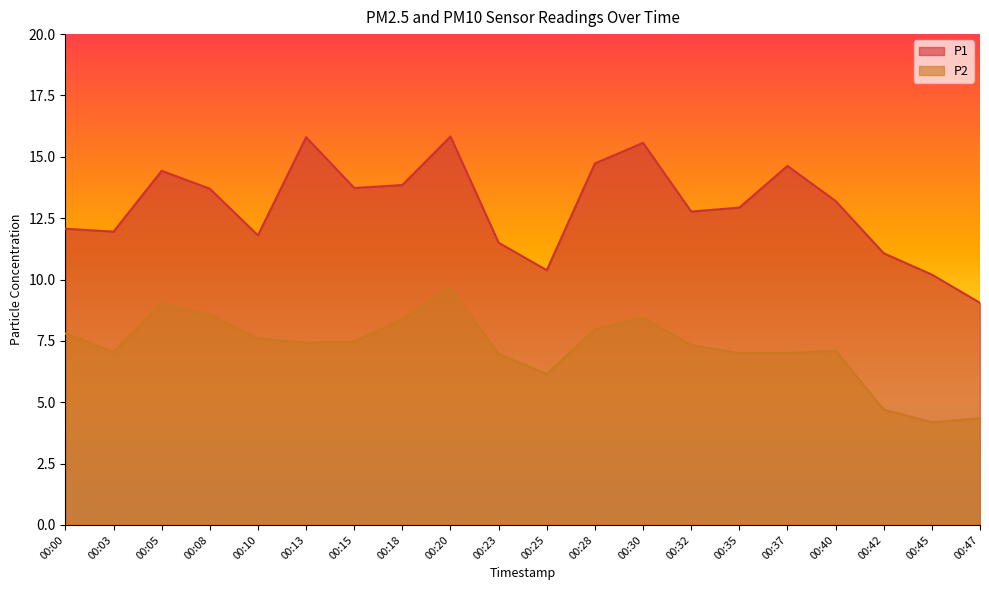

What is the total value across all series at 00:13?

23.2